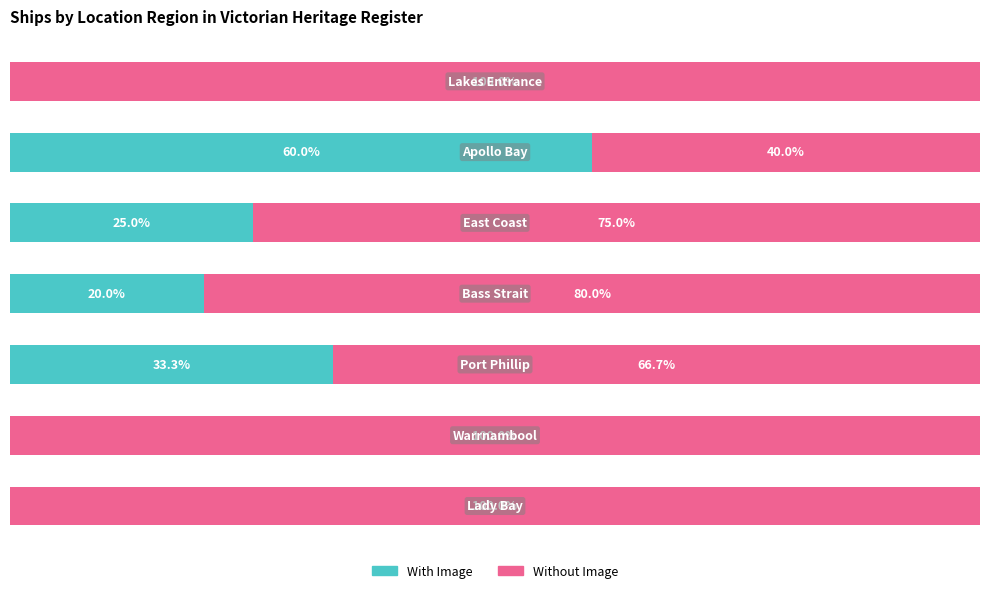

List the labels in order of Without Image value, smallest first.

1, 4, 2, 3, 0, 5, 6